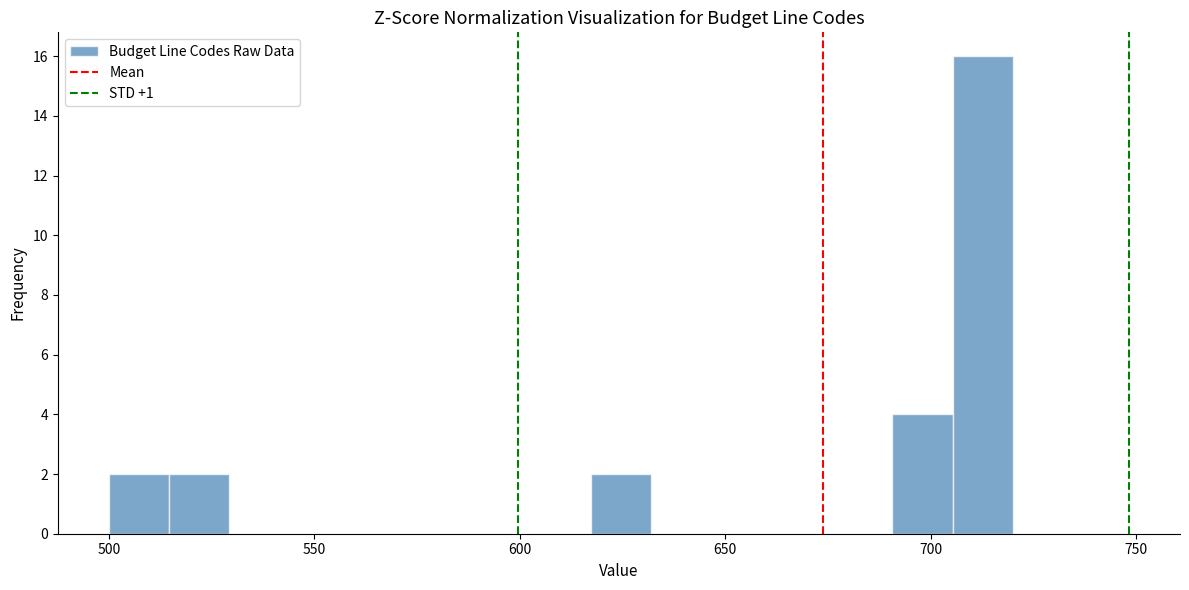

Around what value on the x-axis is the tallest bar? Give the approximate position of its centre, as read against the axis.

715